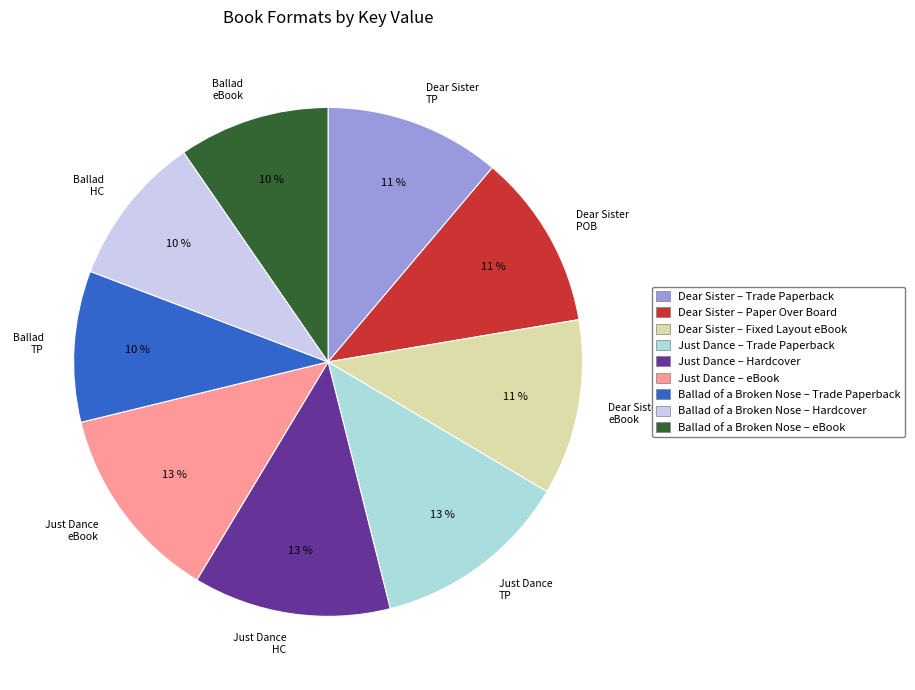

Is there any slice that represents more than half of the pie?

No